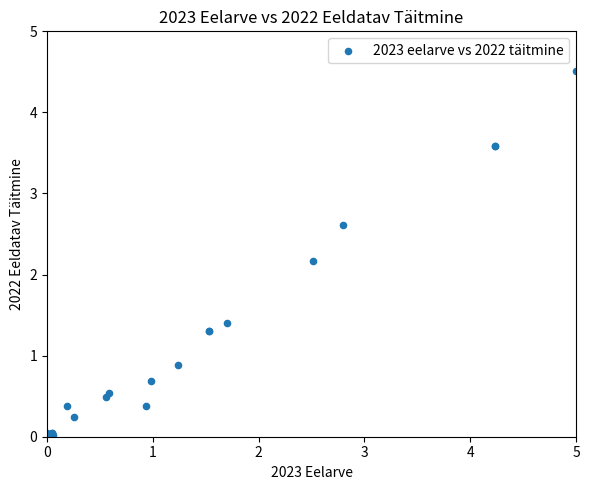

What Y value in the scatter plot is closest to 2?

2.2